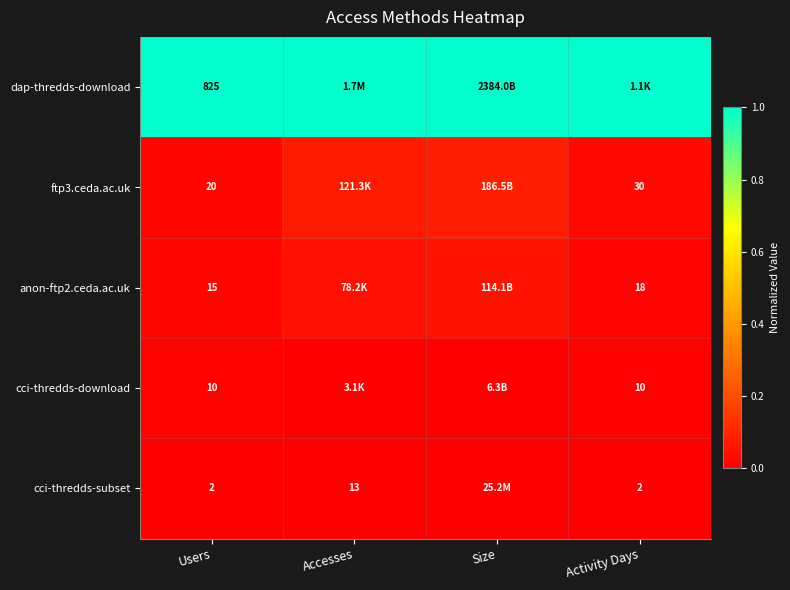

What is the spread (max minus min) of values at Size?

1.0